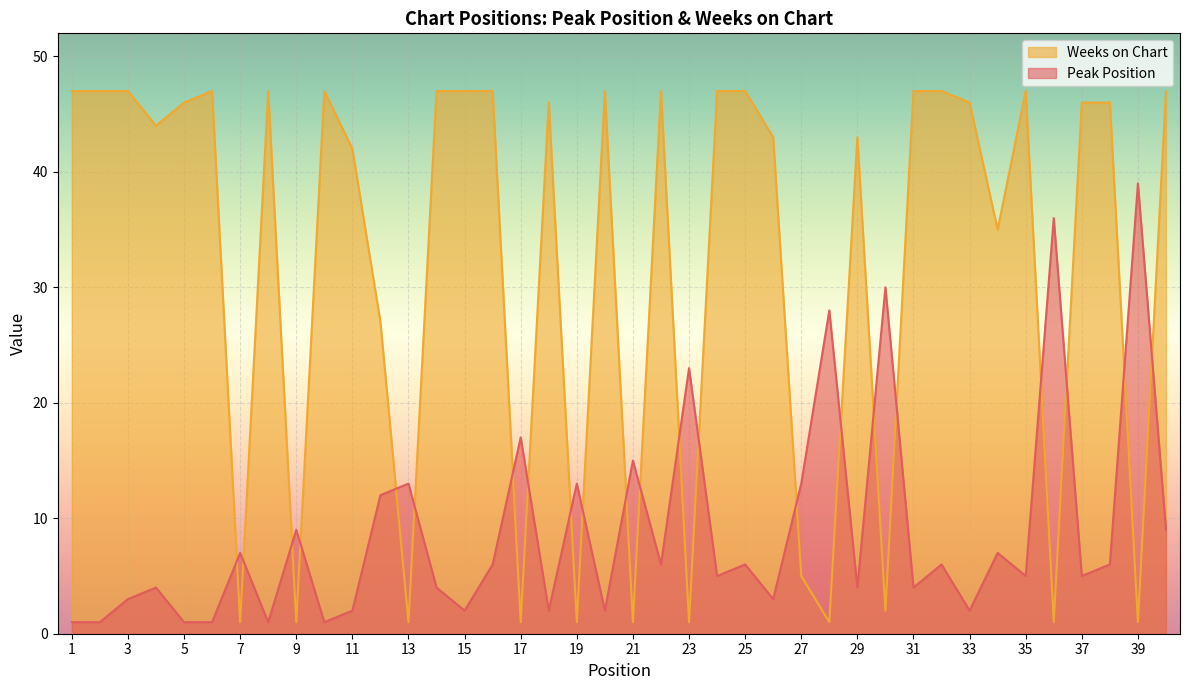

Rank the categories by Weeks on Chart value from highest to lowest.

1, 2, 3, 6, 8, 10, 14, 15, 16, 20, 22, 24, 25, 31, 32, 35, 40, 5, 18, 33, 37, 38, 4, 26, 29, 11, 34, 12, 27, 30, 7, 9, 13, 17, 19, 21, 23, 28, 36, 39